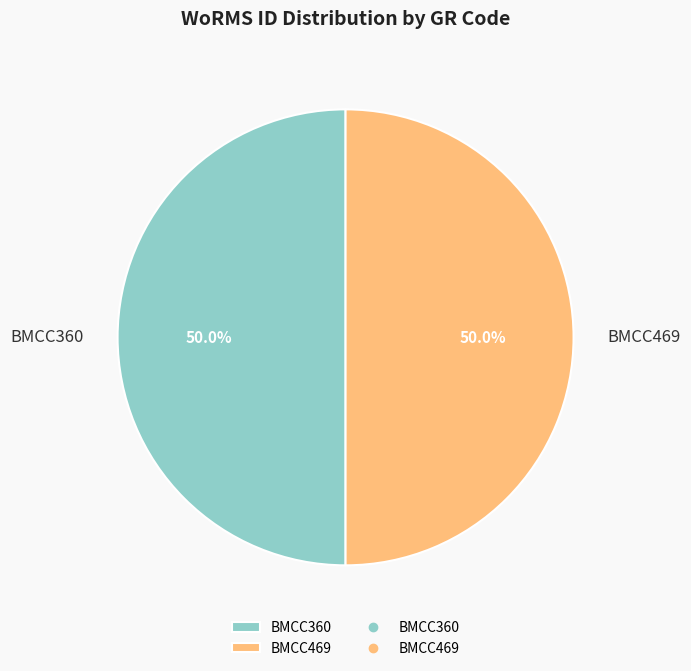

Combined, do BMCC469 and BMCC360 account for over 50%?

Yes